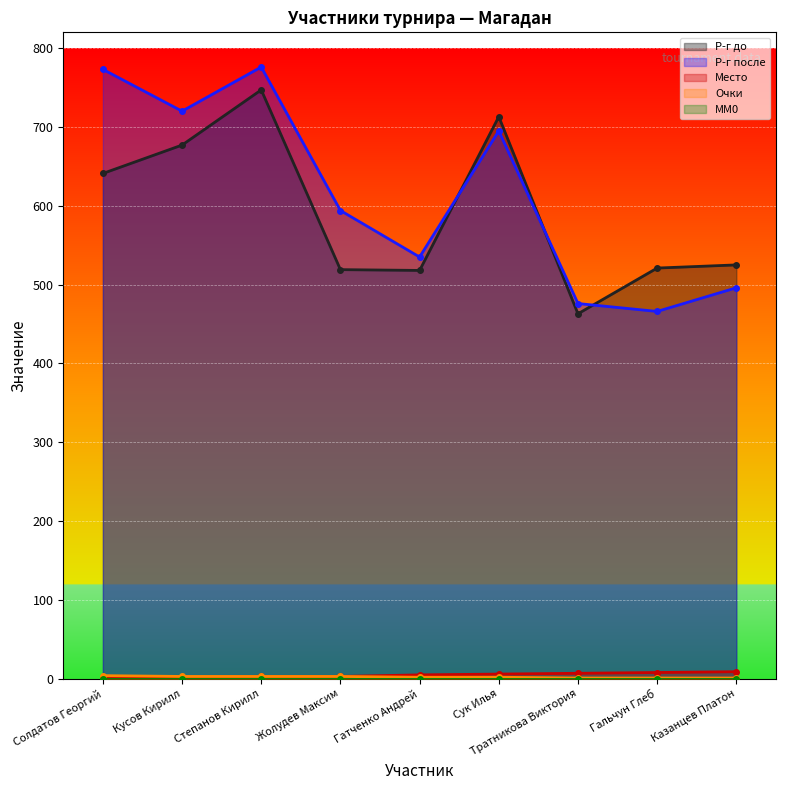

True or false: Очки and Р-г до intersect in this chart.

False